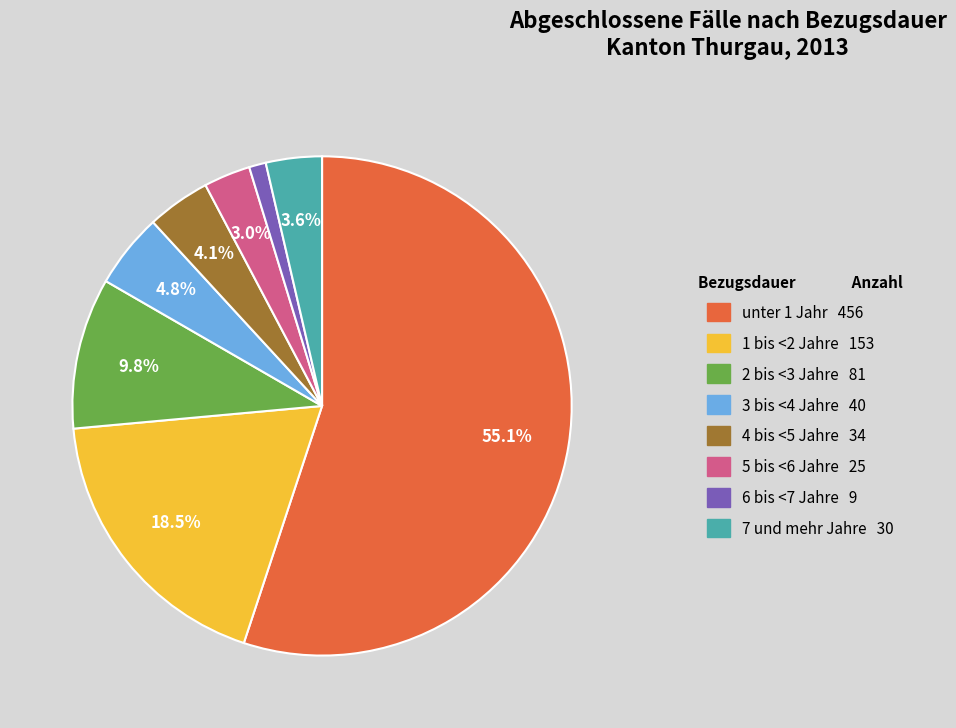

What percentage is the 2 bis <3 Jahre slice, to the nearest percent?

10%